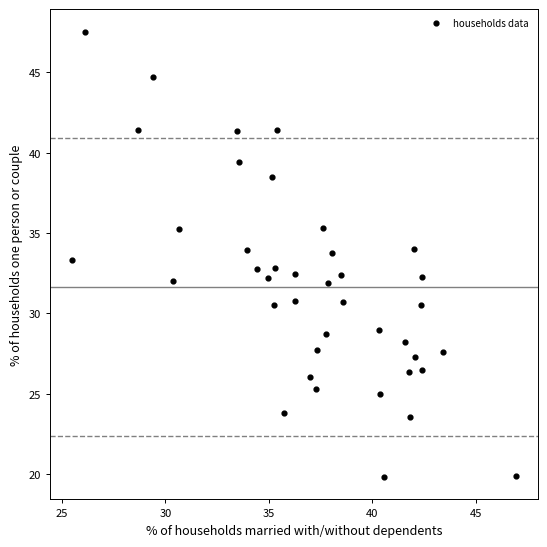

What is the range of X values (max minus min)?

21.4